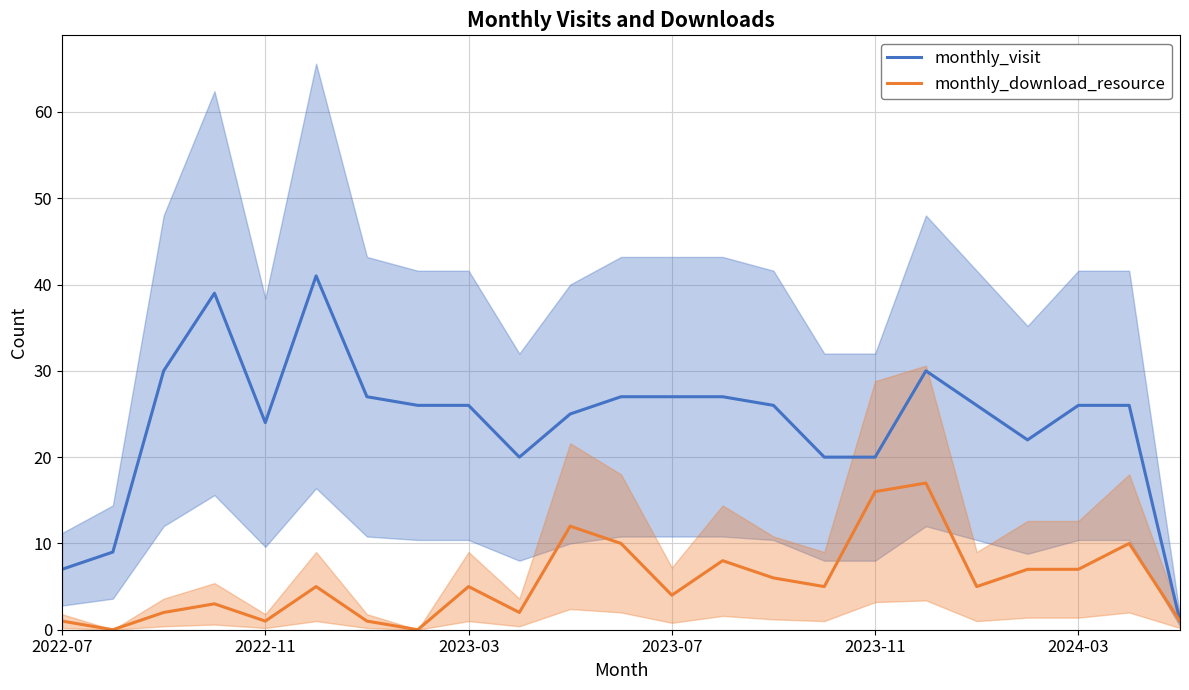

What is the maximum value for monthly_visit?

41